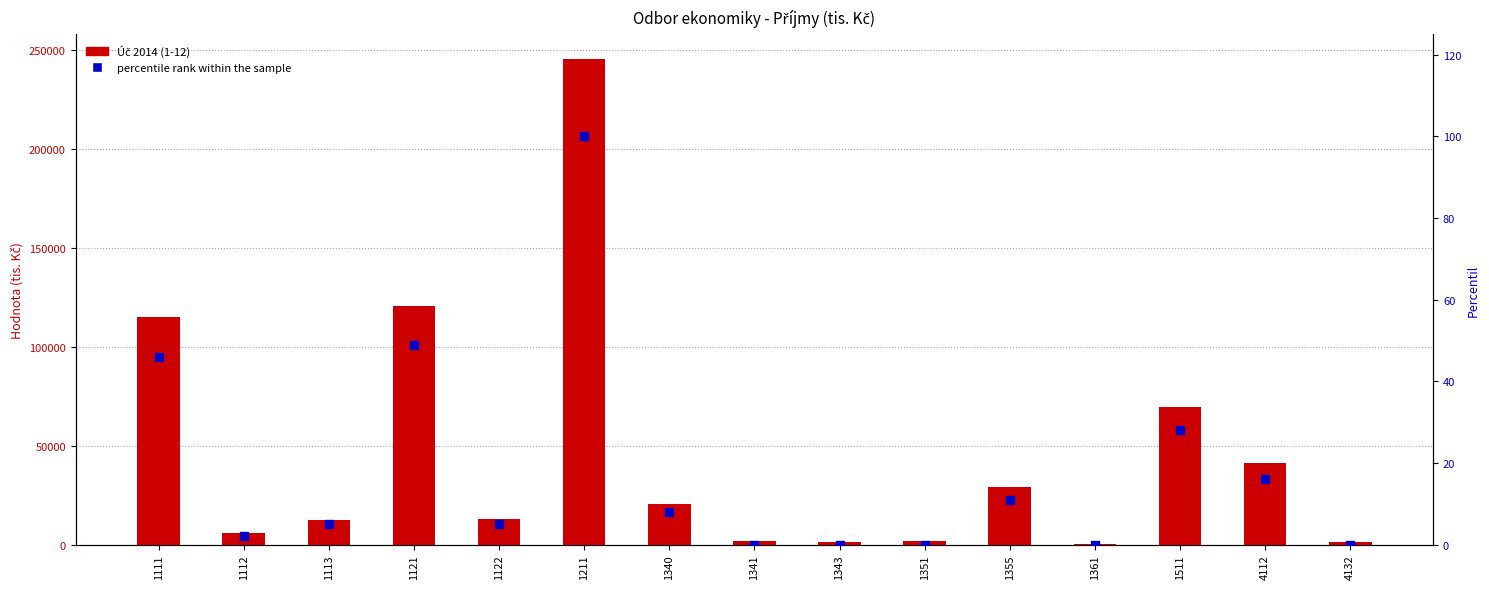

Which series has the largest total across all categories?

Úč 2014 (1-12)